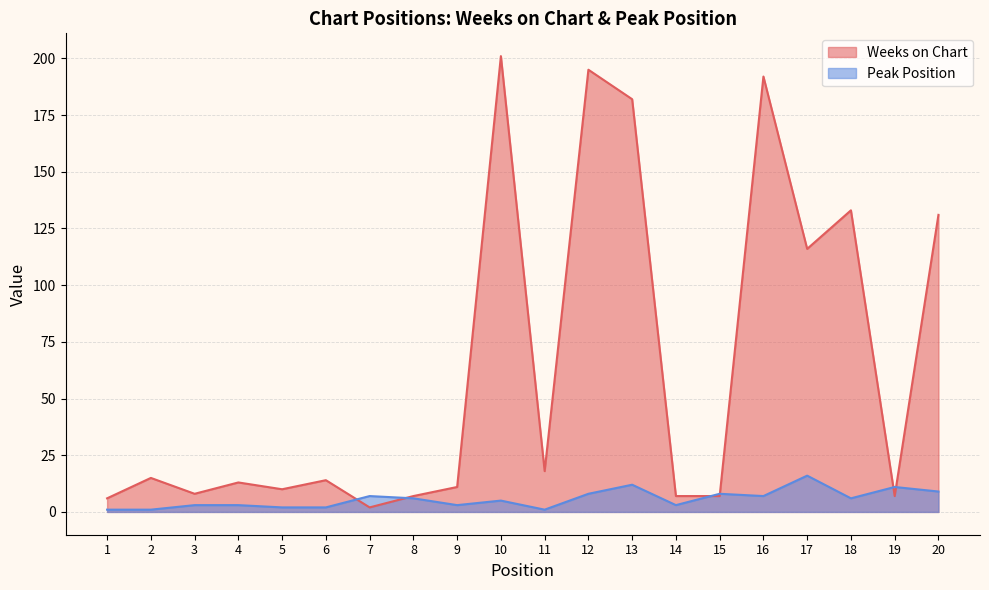

Where do Peak Position and Weeks on Chart first cross each other?

6 and 7